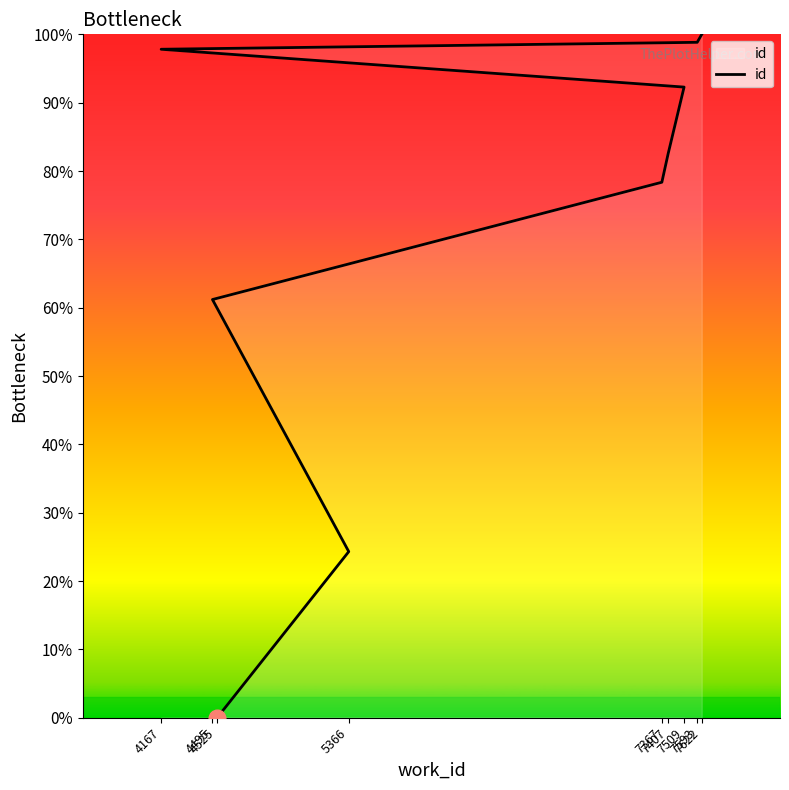

Reading right to left, what are all the values shown in this chart?

100.0	98.8	97.8	92.3	82.5	78.4	61.2	24.3	0.0